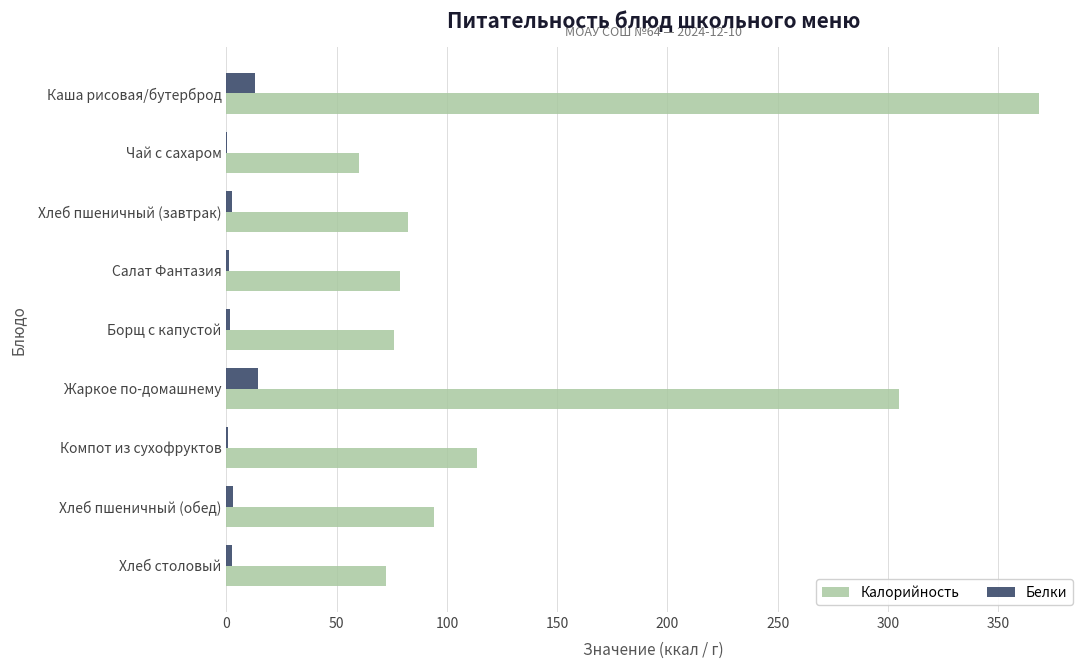

The value of Калорийность at Каша рисовая/бутерброд is 514.3. True or false?

False